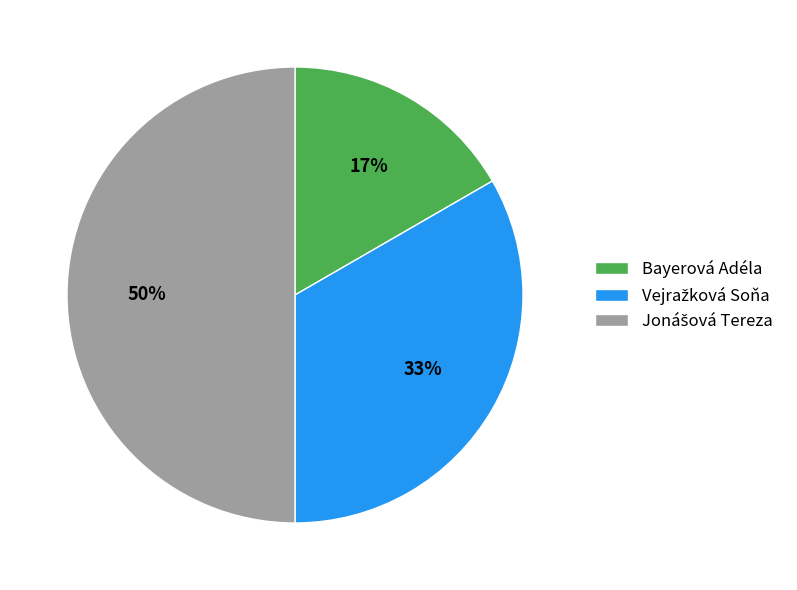

To the nearest percent, what percentage of the pie is Bayerová Adéla?

17%